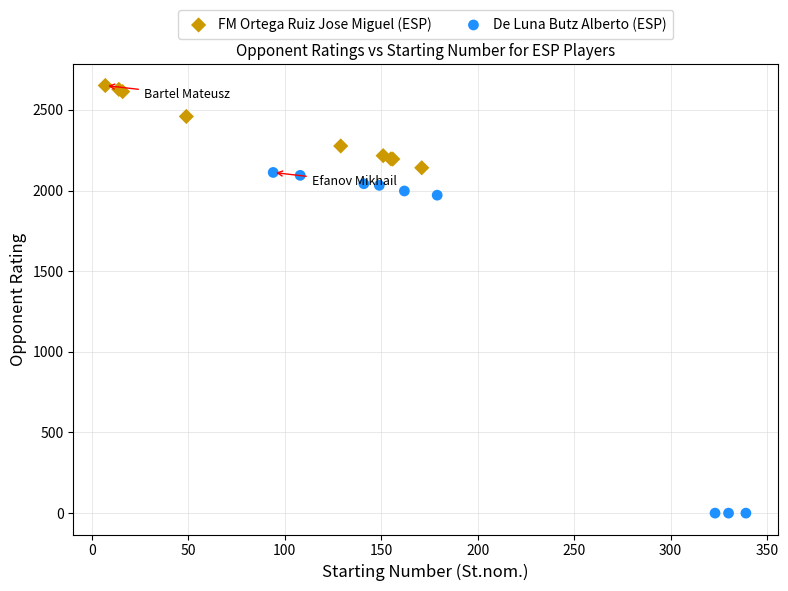

Which series reaches the maximum Y coordinate?

FM Ortega Ruiz Jose Miguel (ESP)